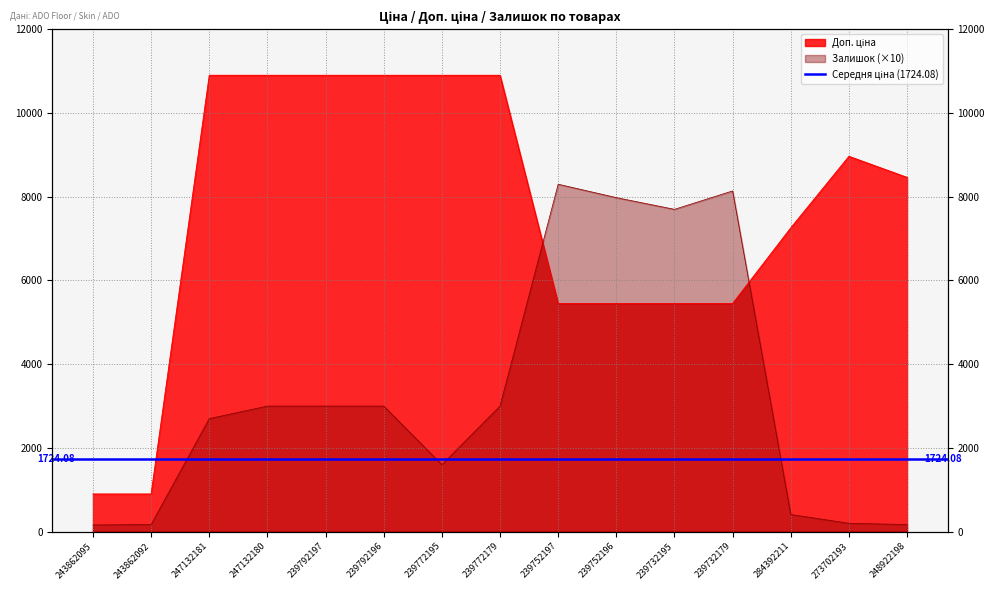

Where is the first local minimum for Залишок?

239772195